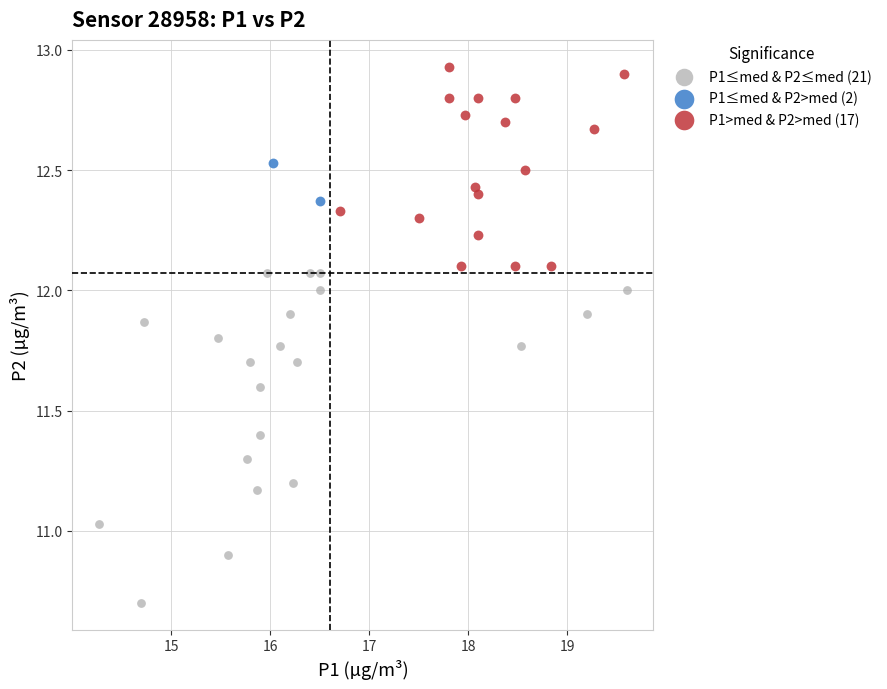

What are all the series names shown in the legend?

P1≤med & P2≤med (21), P1≤med & P2>med (2), P1>med & P2>med (17)